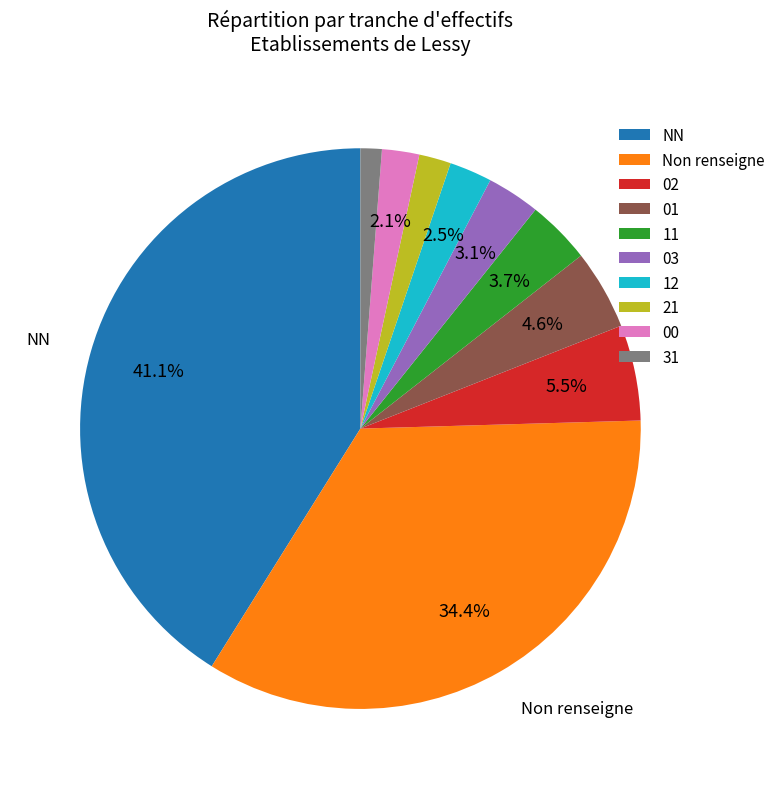

True or false: 21 accounts for 11% of the total.

False